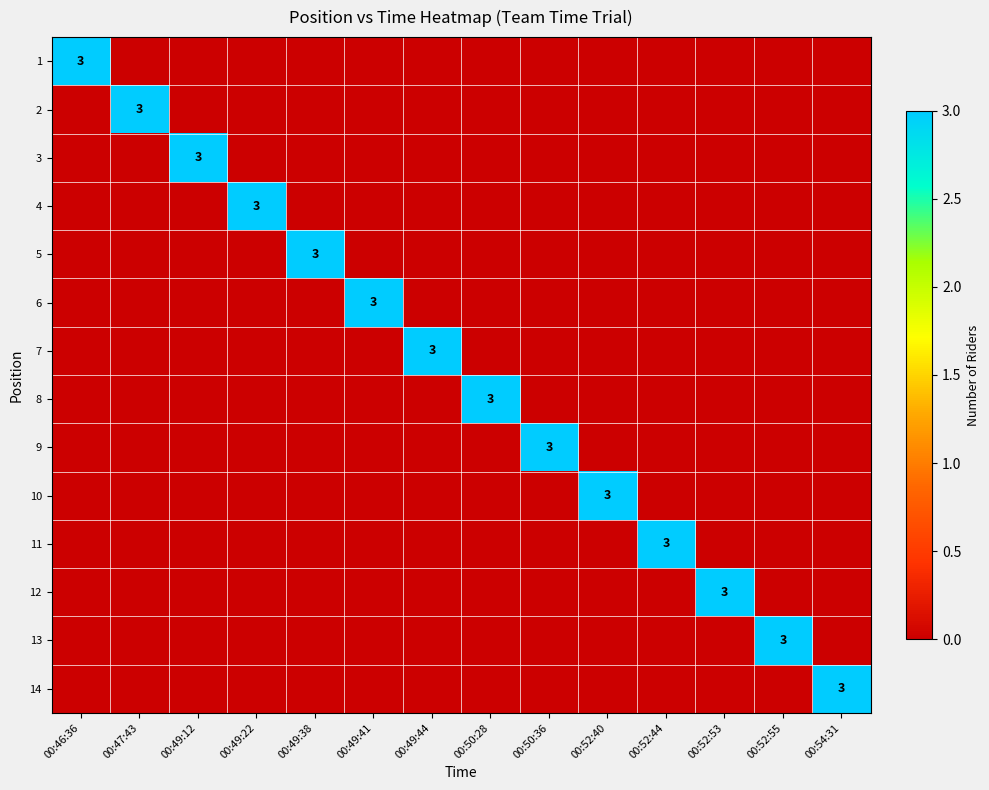

Is it true that 9 equals 2 at 00:50:36?

False